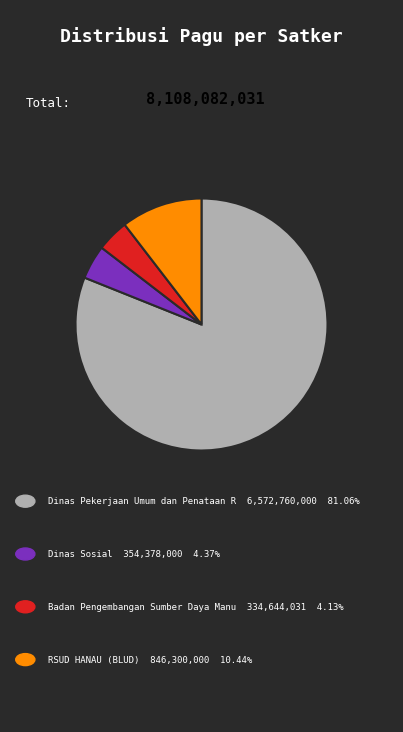

Is there any slice that represents more than half of the pie?

Yes